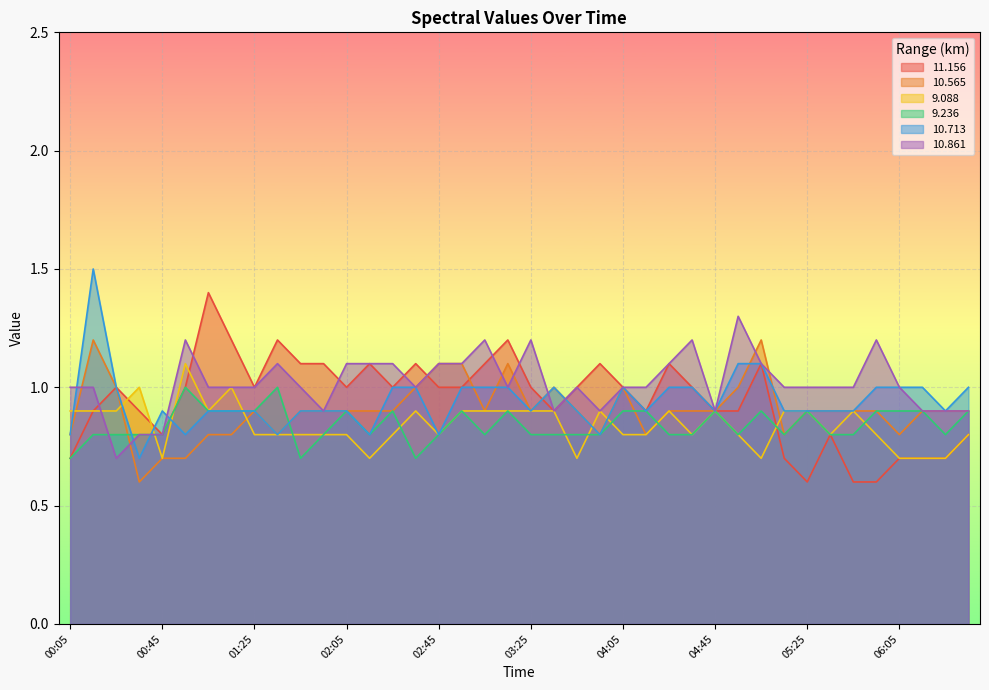

At which category is the sum across all series the highest?

00:15